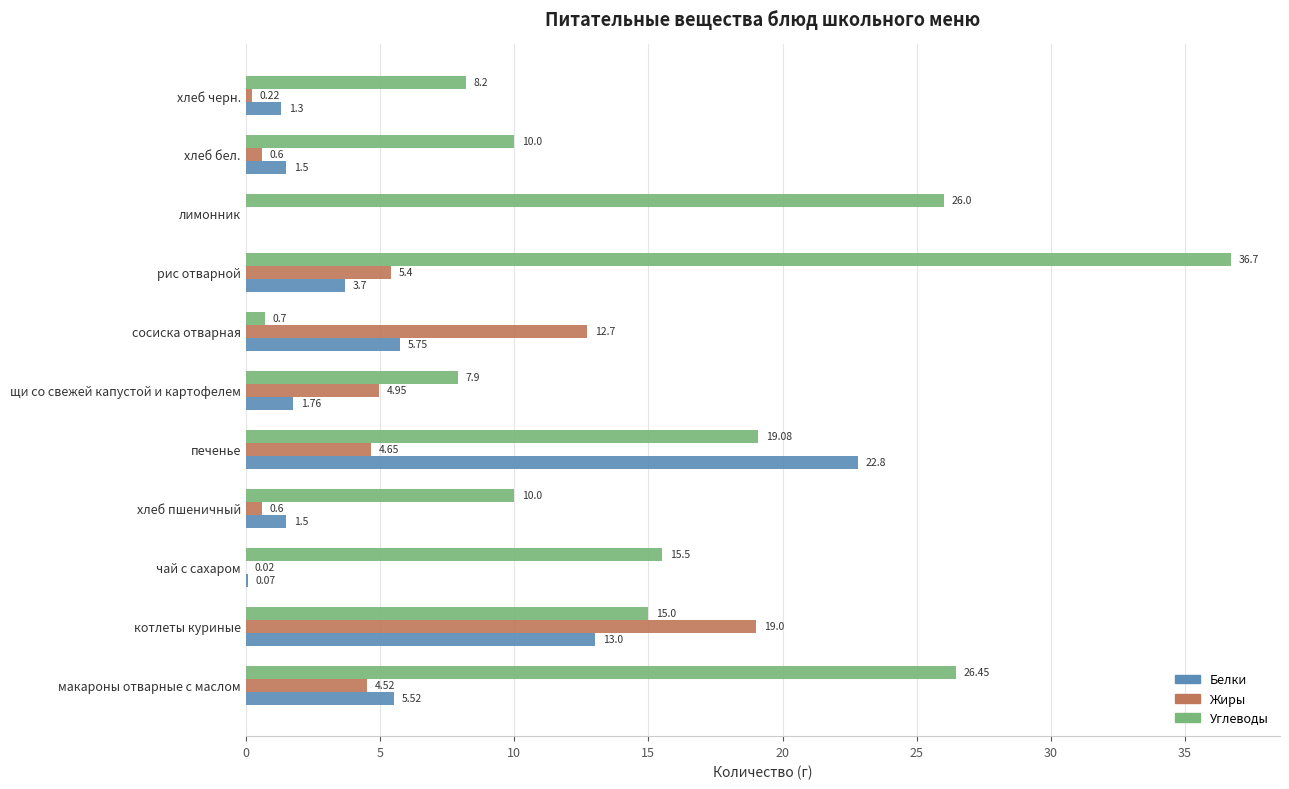

Which label corresponds to the largest value in the chart?

рис отварной